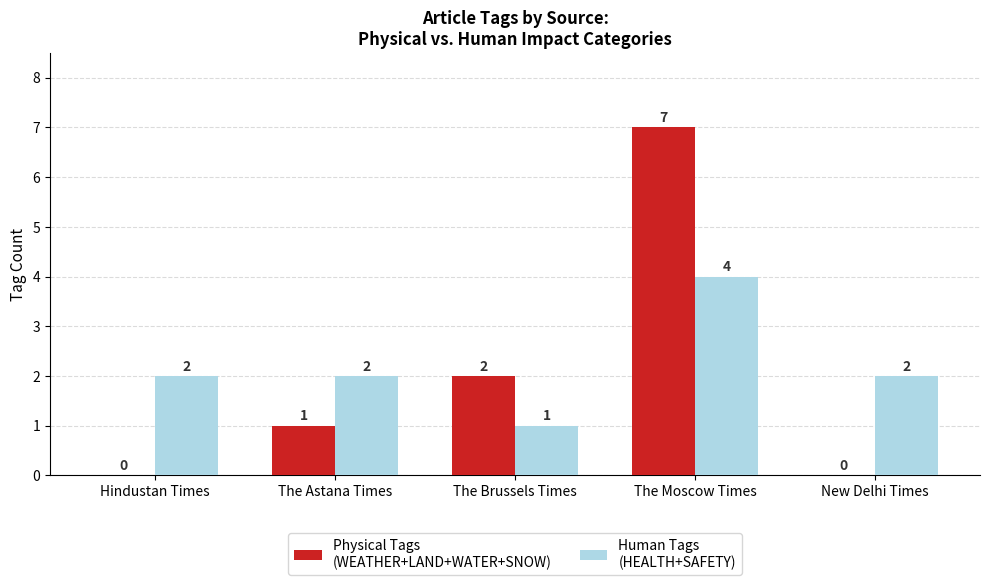

What is the total value across all series at The Moscow Times?

11